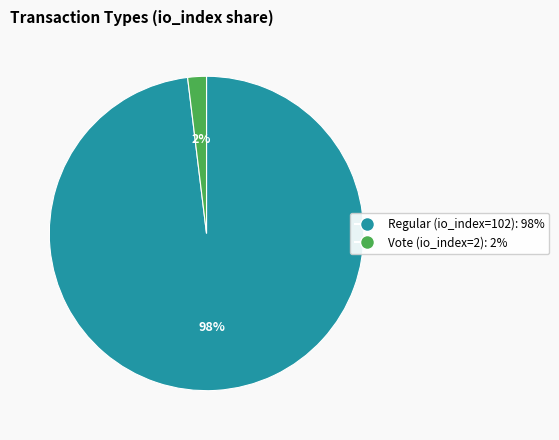

Between Vote (io_index=2) and Regular (io_index=102), which is larger?

Regular (io_index=102)